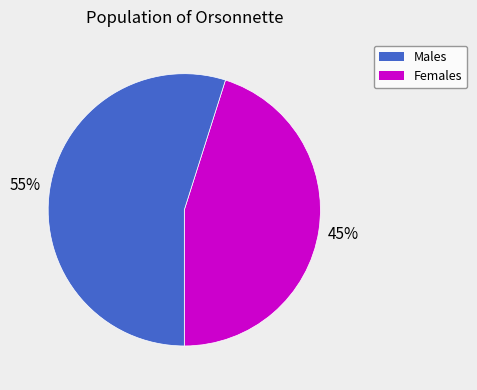

Does any single category account for the majority?

Yes